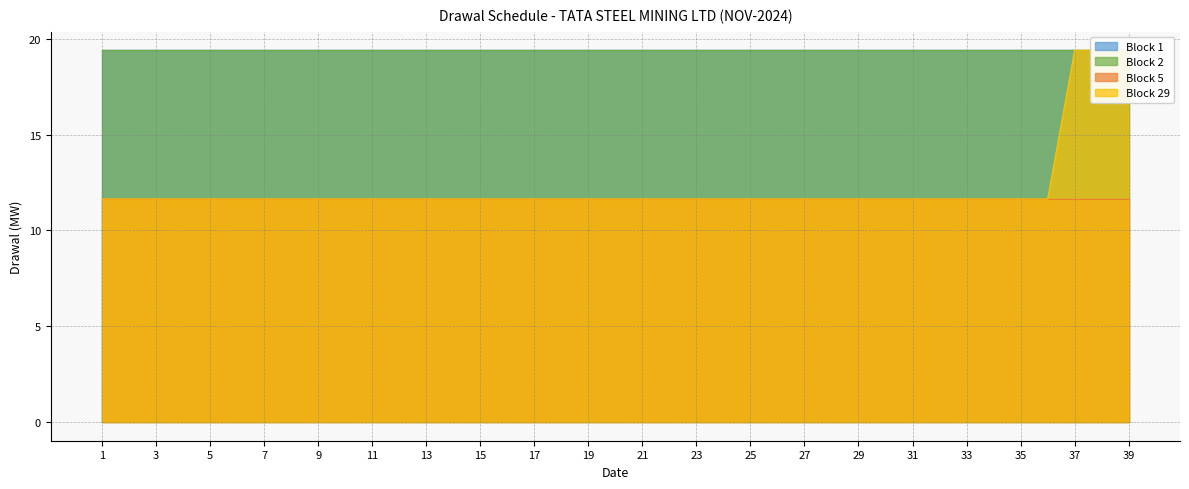

What is the lowest value of the Block 29 series?

11.6